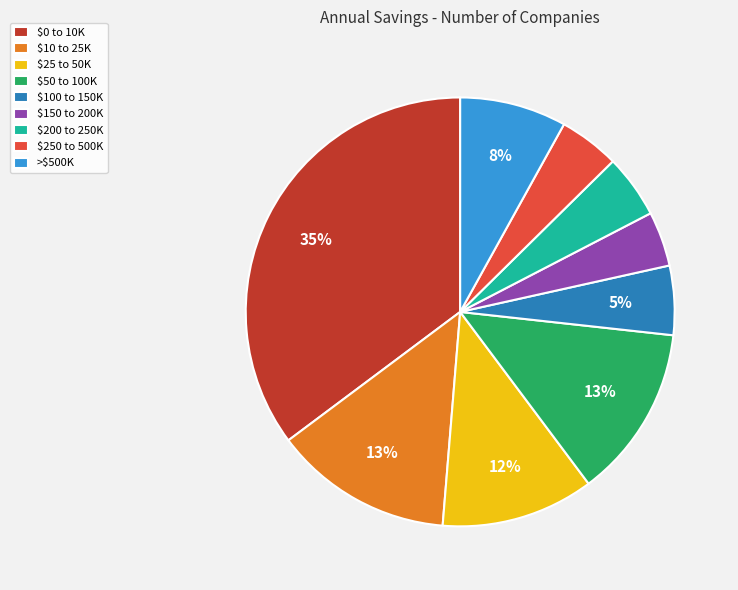

Between $100 to 150K and >$500K, which is larger?

>$500K